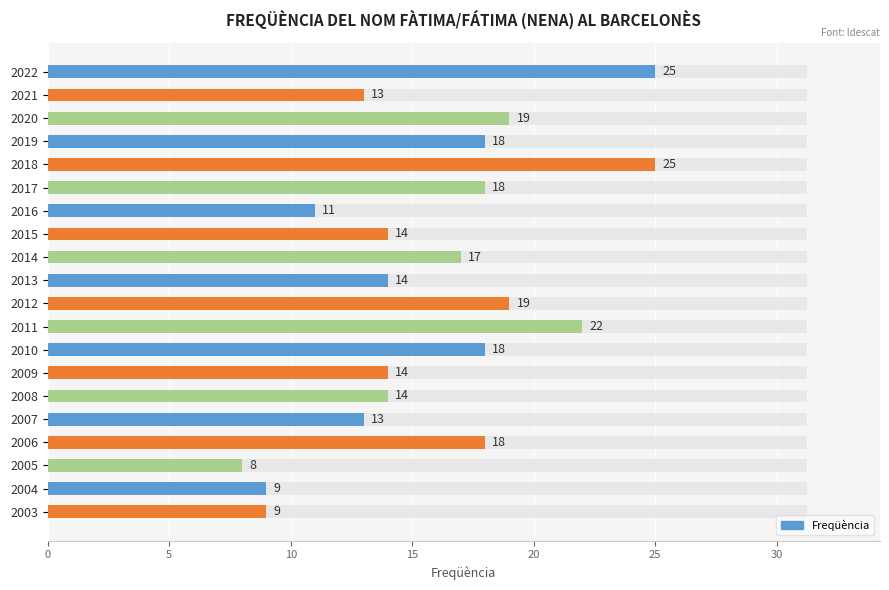

What is the greatest value displayed?

25